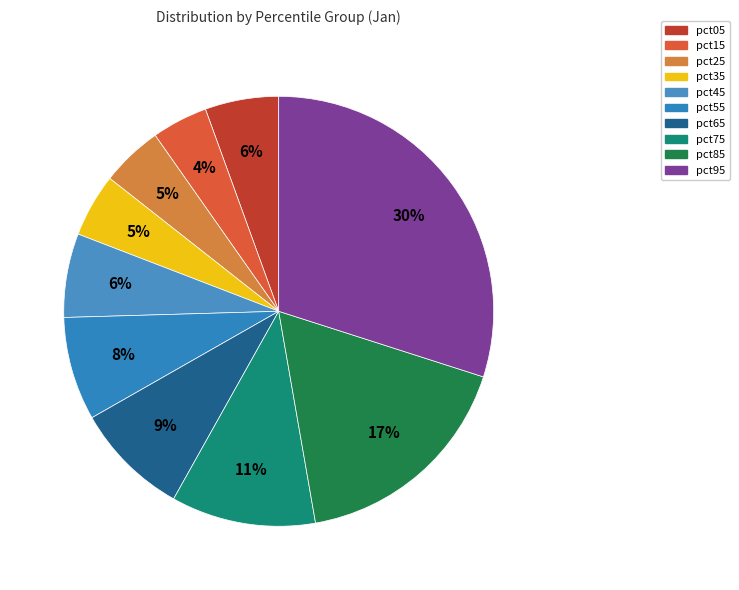

How many segments does this pie chart have?

10